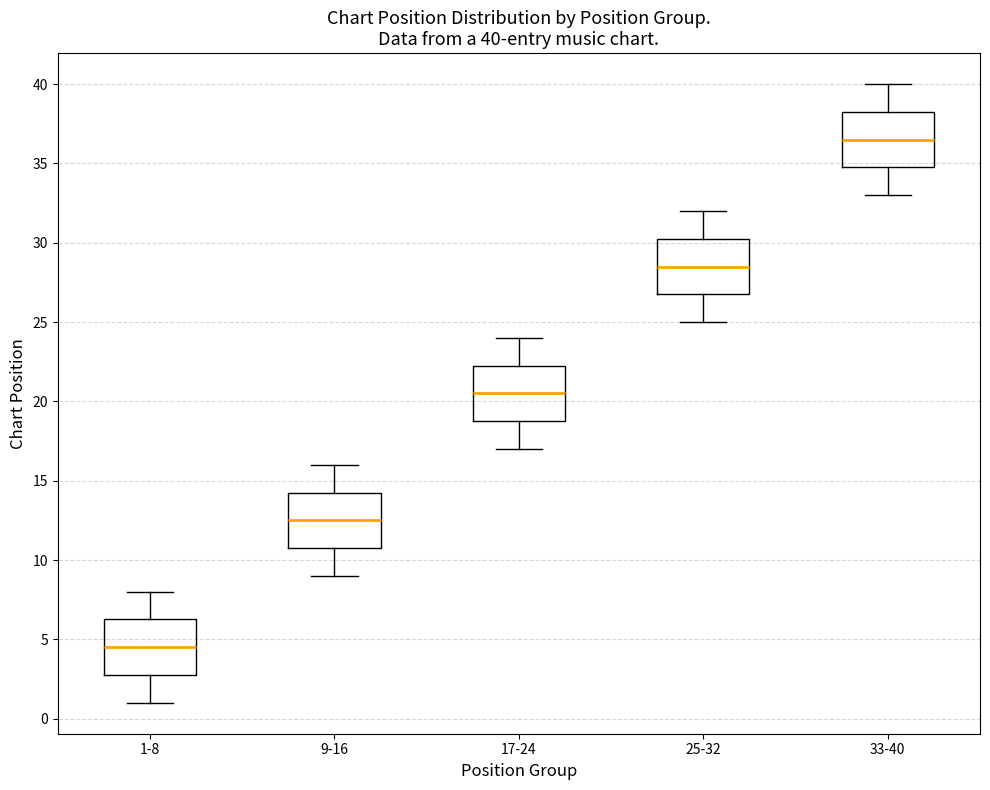

Which box's median line is the lowest?

1-8